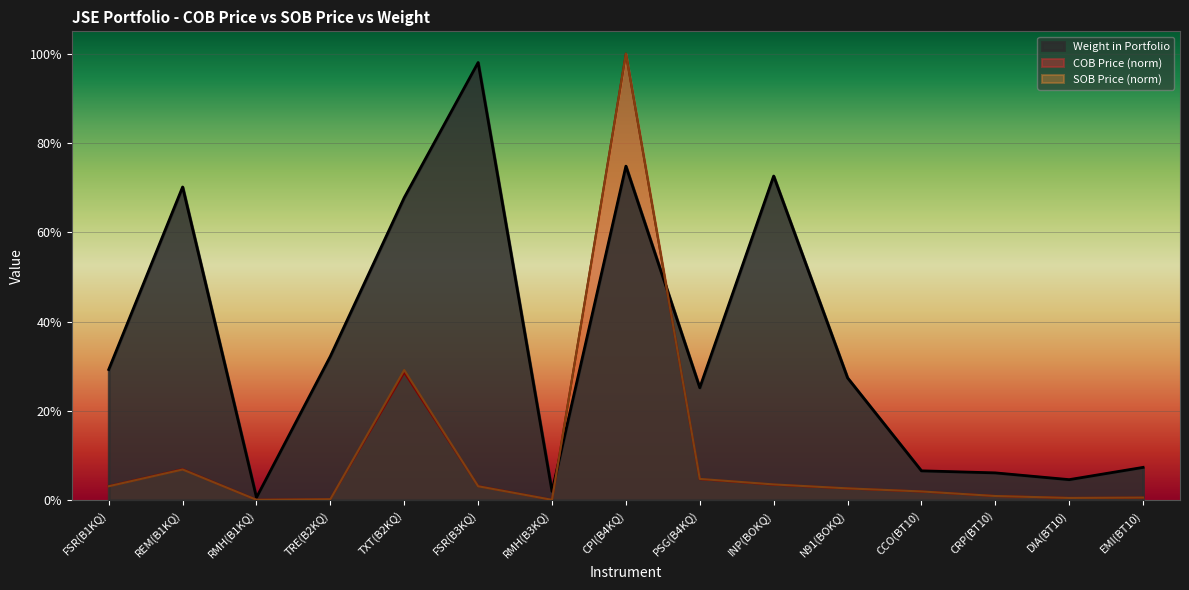

What are all the series names shown in the legend?

Weight in Portfolio, COB Price (norm), SOB Price (norm)